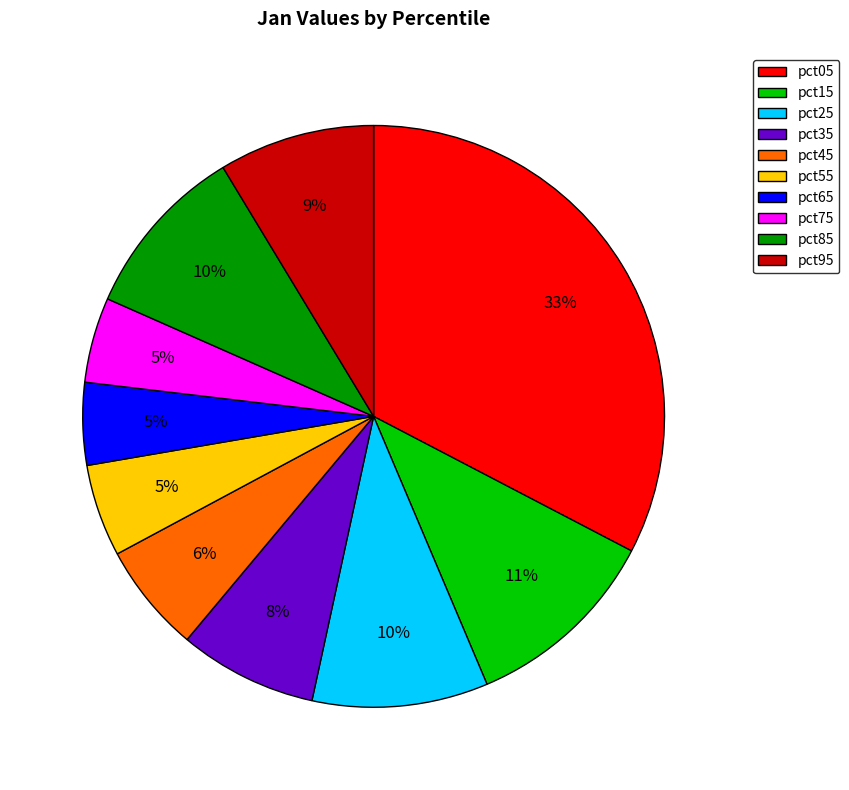

Between pct05 and pct15, which is larger?

pct05